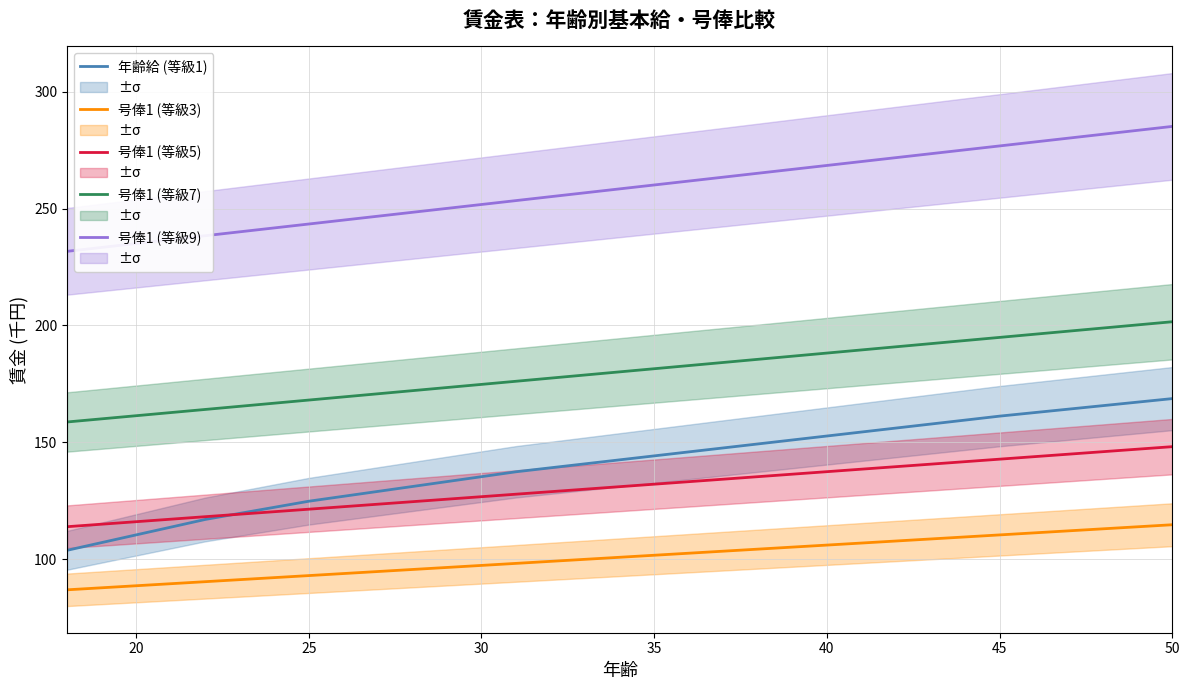

True or false: 号俸1 (等級5) and 号俸1 (等級7) cross at least once.

False